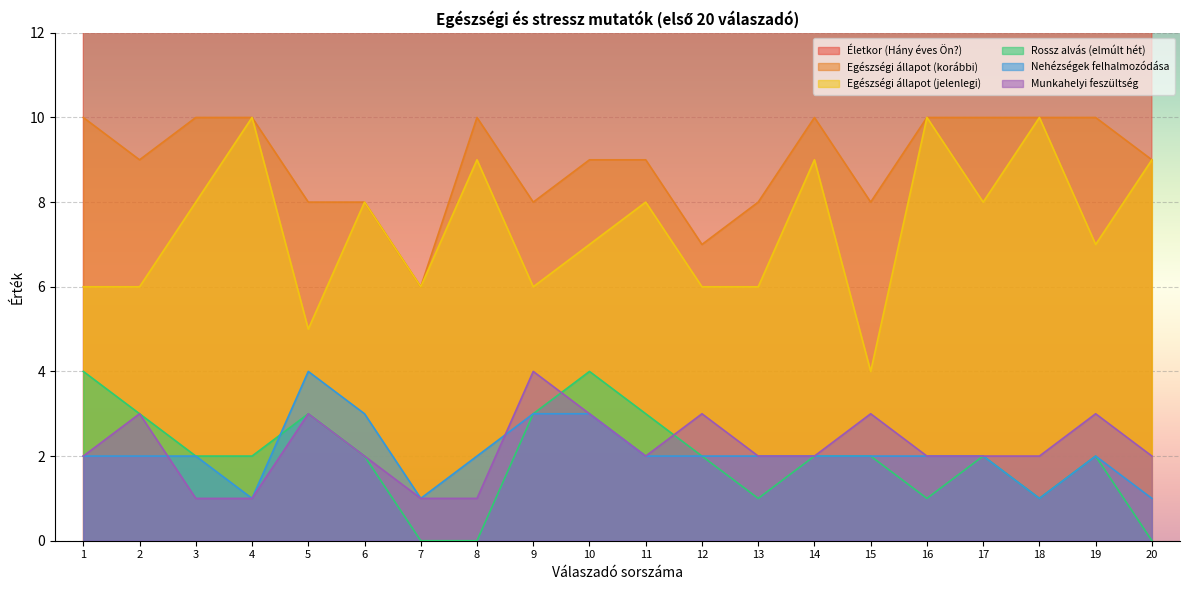

What is the greatest value displayed?

61